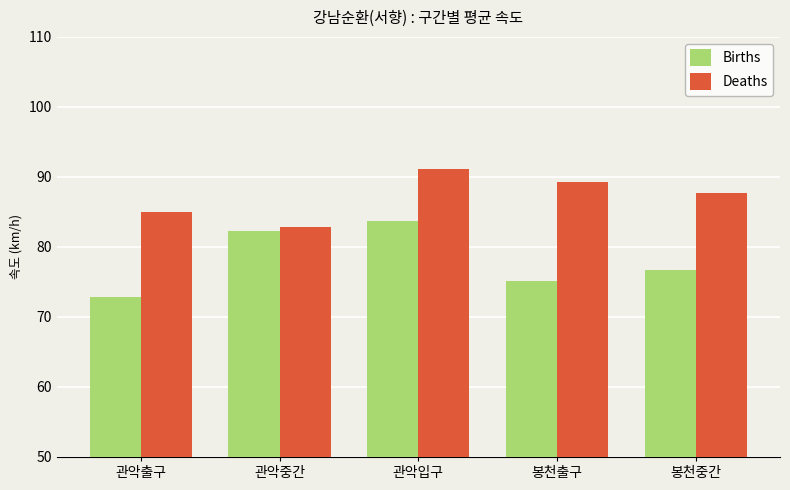

Reading right to left, transcribe all the data shown in this chart.

Births: 76.7	75.1	83.7	82.3	72.8
Deaths: 87.8	89.3	91.1	82.8	85.0